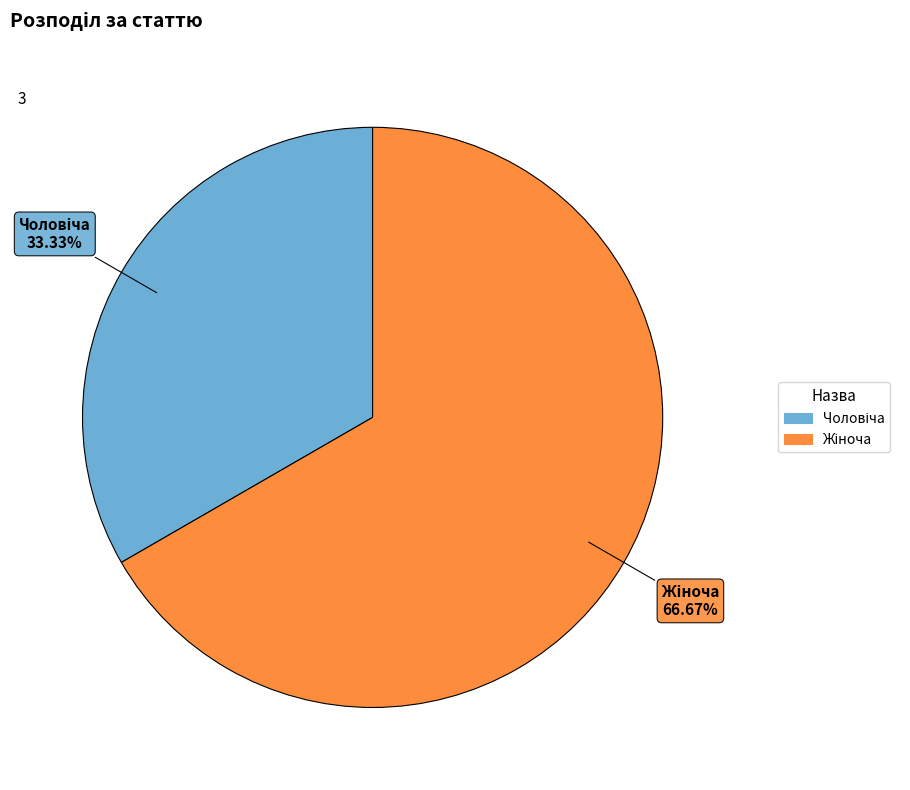

Is there a majority slice in this chart?

Yes